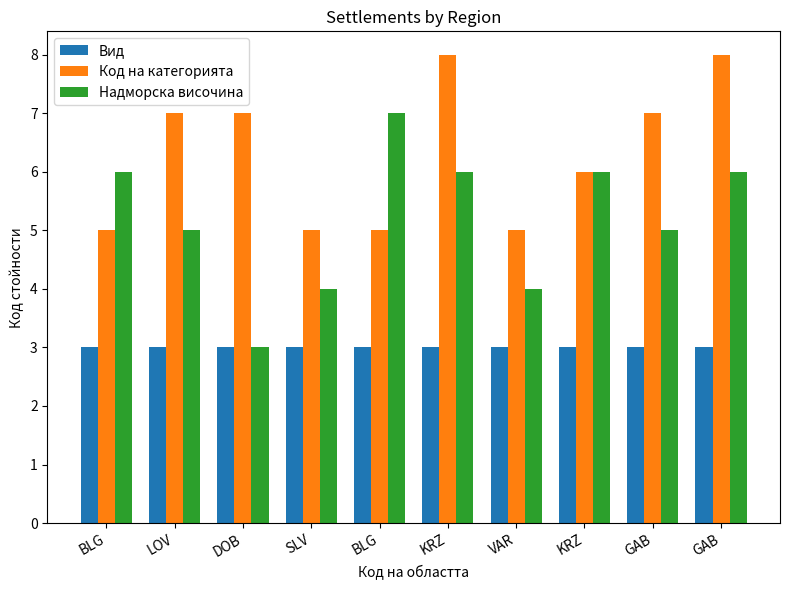

What is the maximum value for Вид?

3